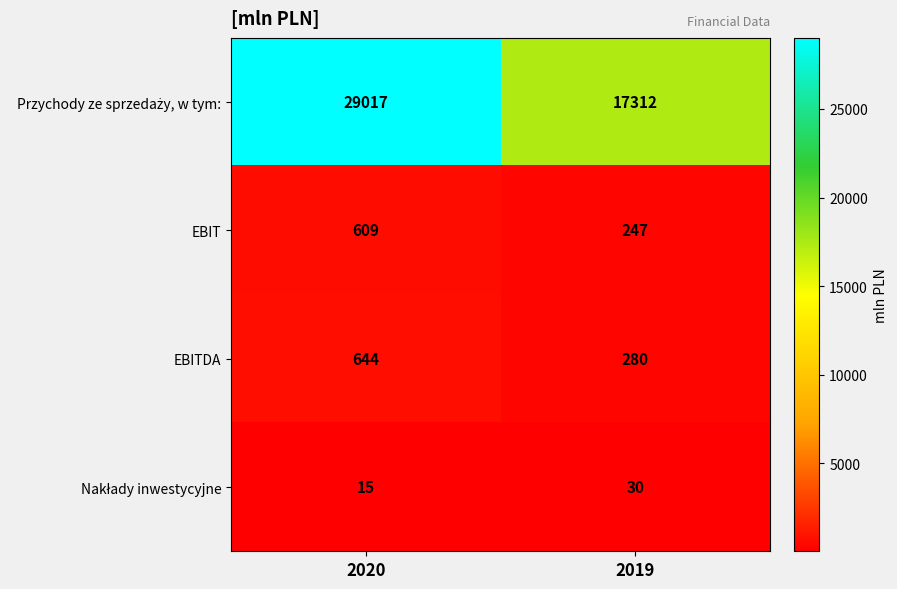

Rank the categories by EBITDA value from highest to lowest.

2020, 2019